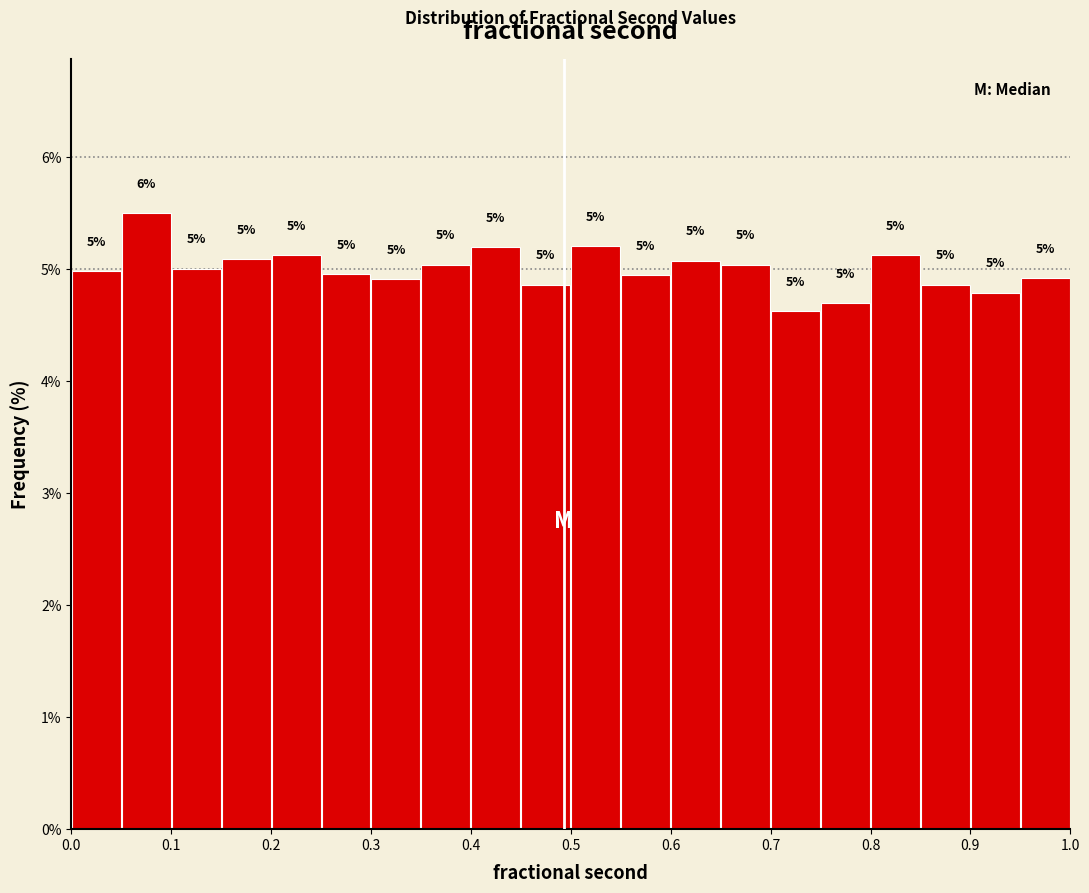

Which range on the x-axis has the tallest bar?

0.05 to 0.10